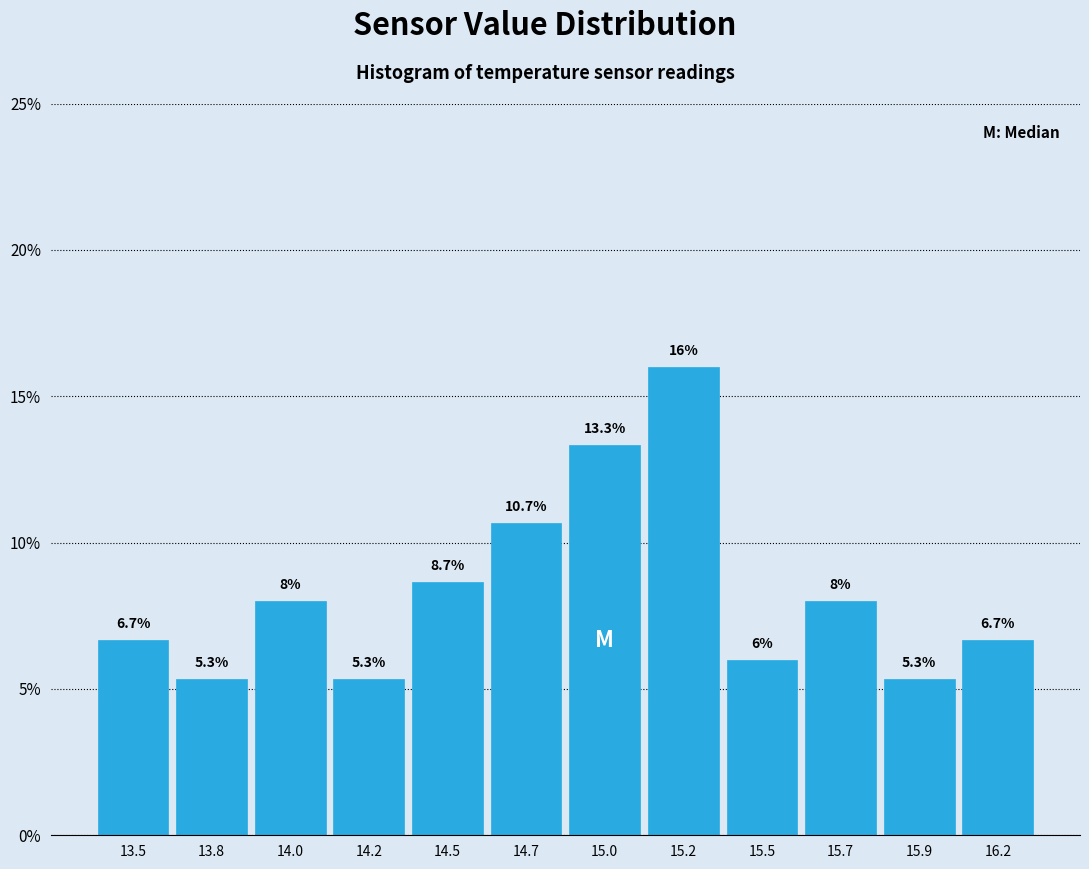

Reading left to right, extract all data points from this chart.

13.5=6.7	13.8=5.3	14.0=8.0	14.2=5.3	14.5=8.7	14.7=10.7	15.0=13.3	15.2=16.0	15.5=6.0	15.7=8.0	15.9=5.3	16.2=6.7